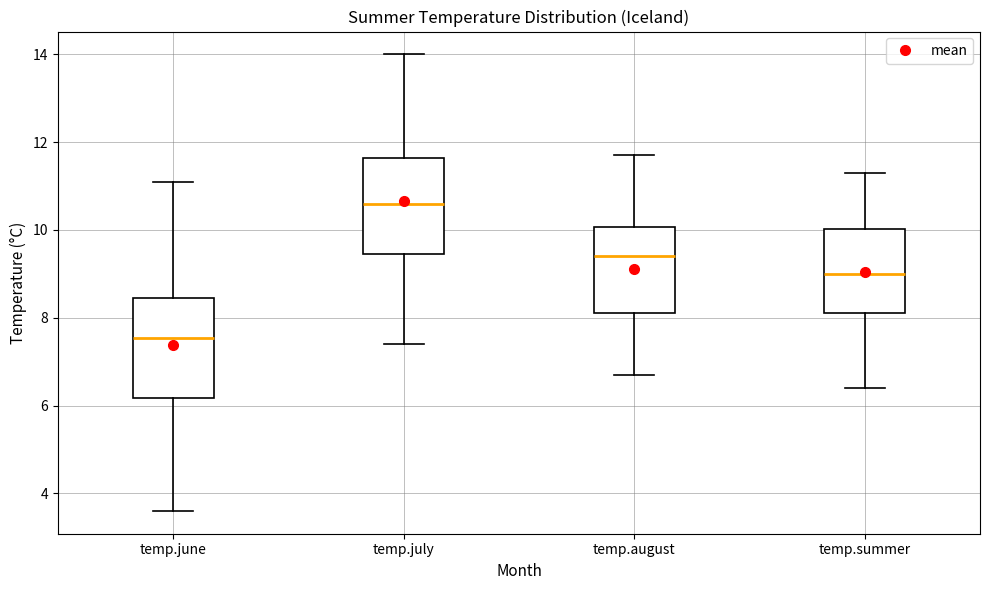

Which box has the highest median line?

temp.july